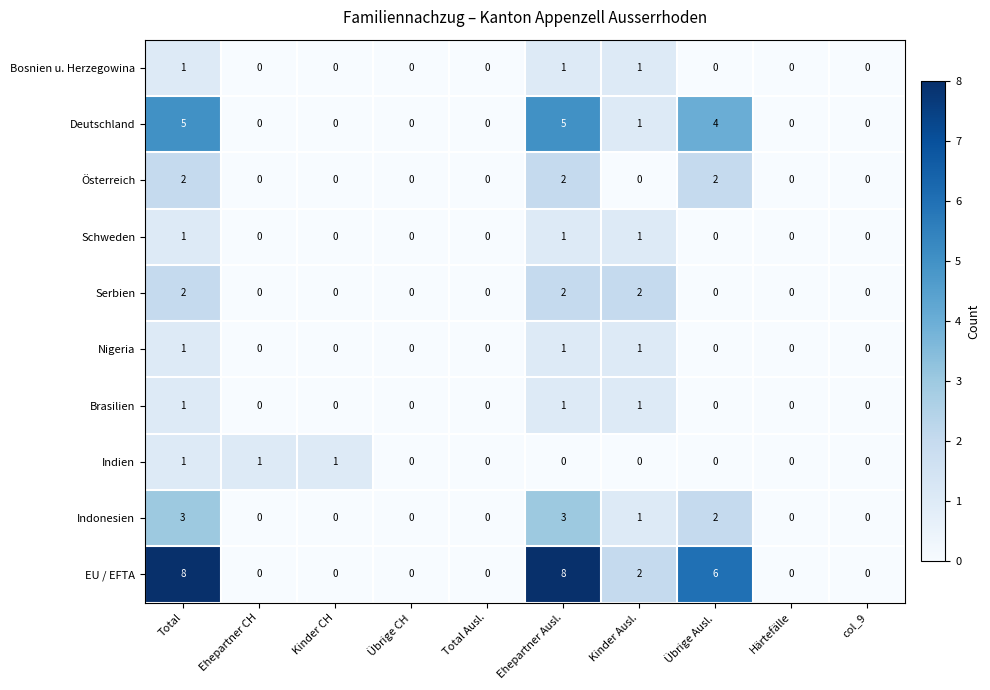

Which series has the largest total across all categories?

EU / EFTA